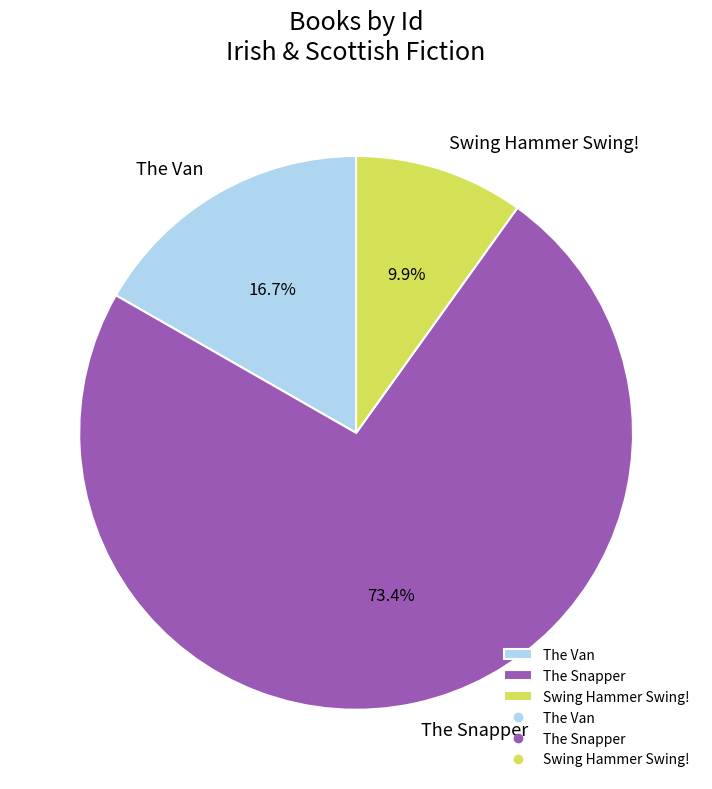

To the nearest percent, what is the combined percentage of Swing Hammer Swing! and The Snapper?

83%